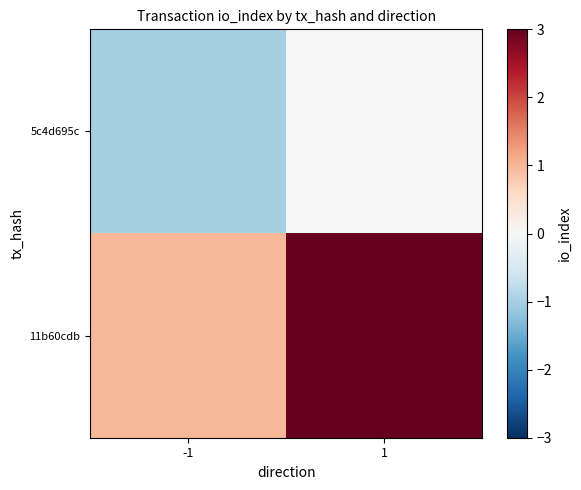

Rank the series by their average value, from lowest to highest.

5c4d695c, 11b60cdb